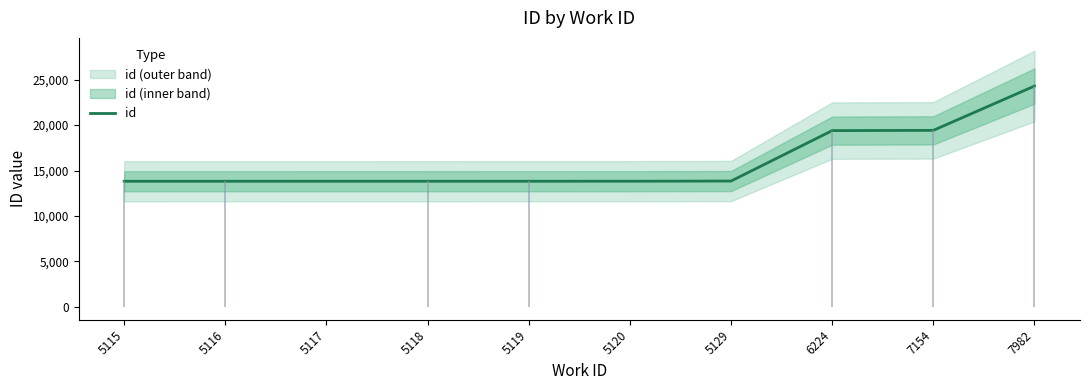

How many data points are above 13822?

4